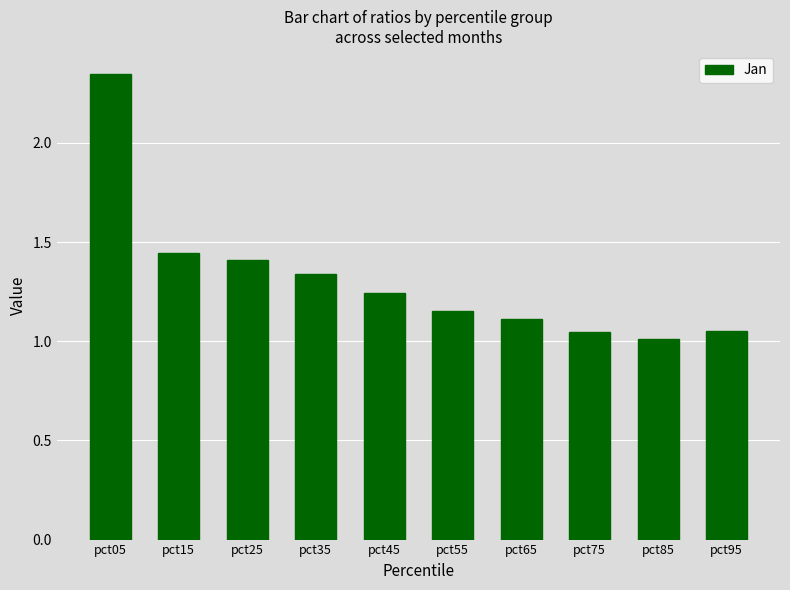

Which category has the highest value across all series?

pct05